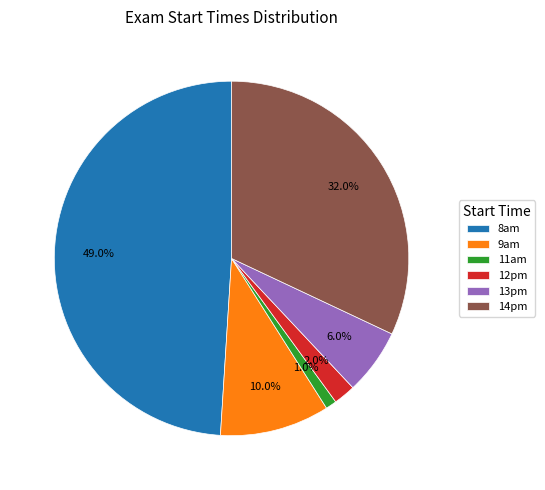

Combined, do 14pm and 8am account for over 50%?

Yes